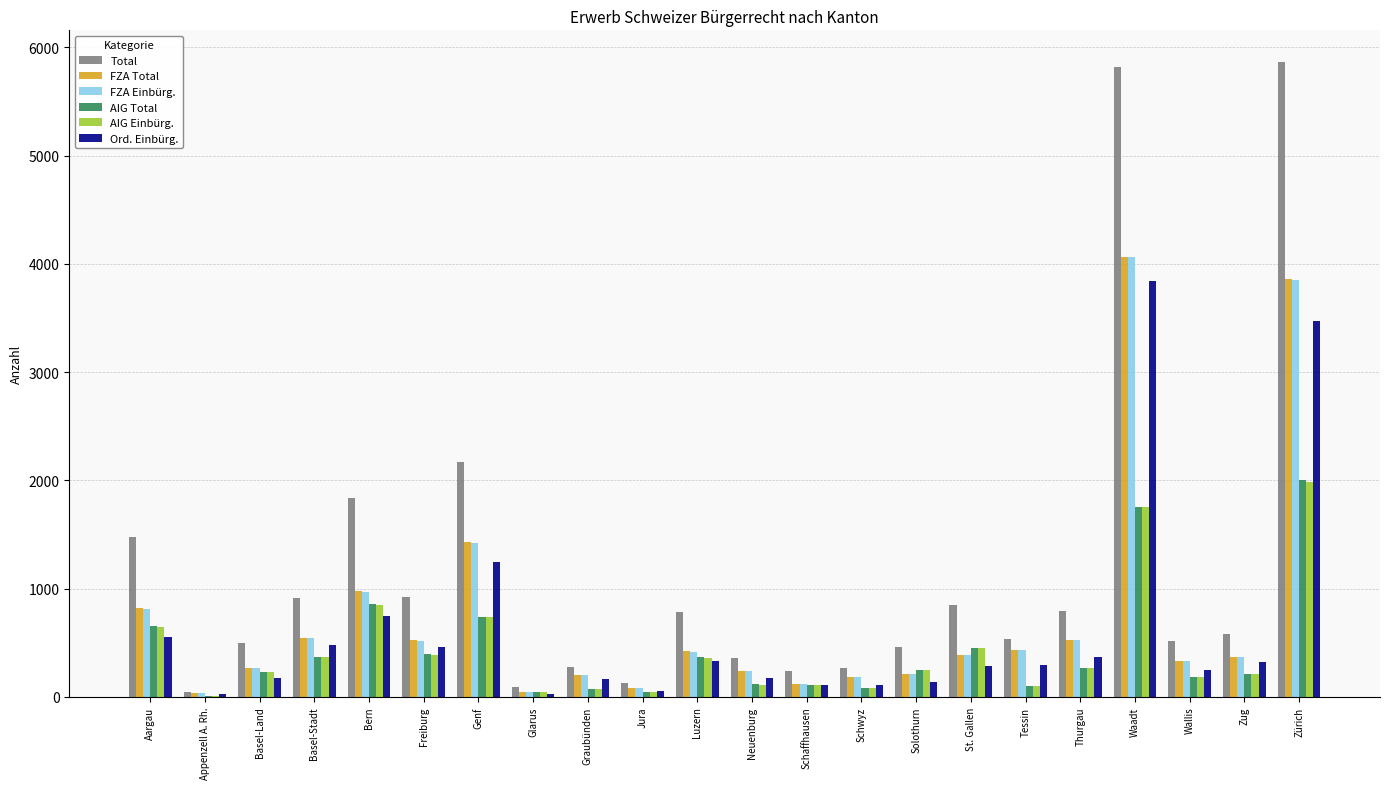

What is the difference between the FZA Einbürg. values at Tessin and Zürich?

3418